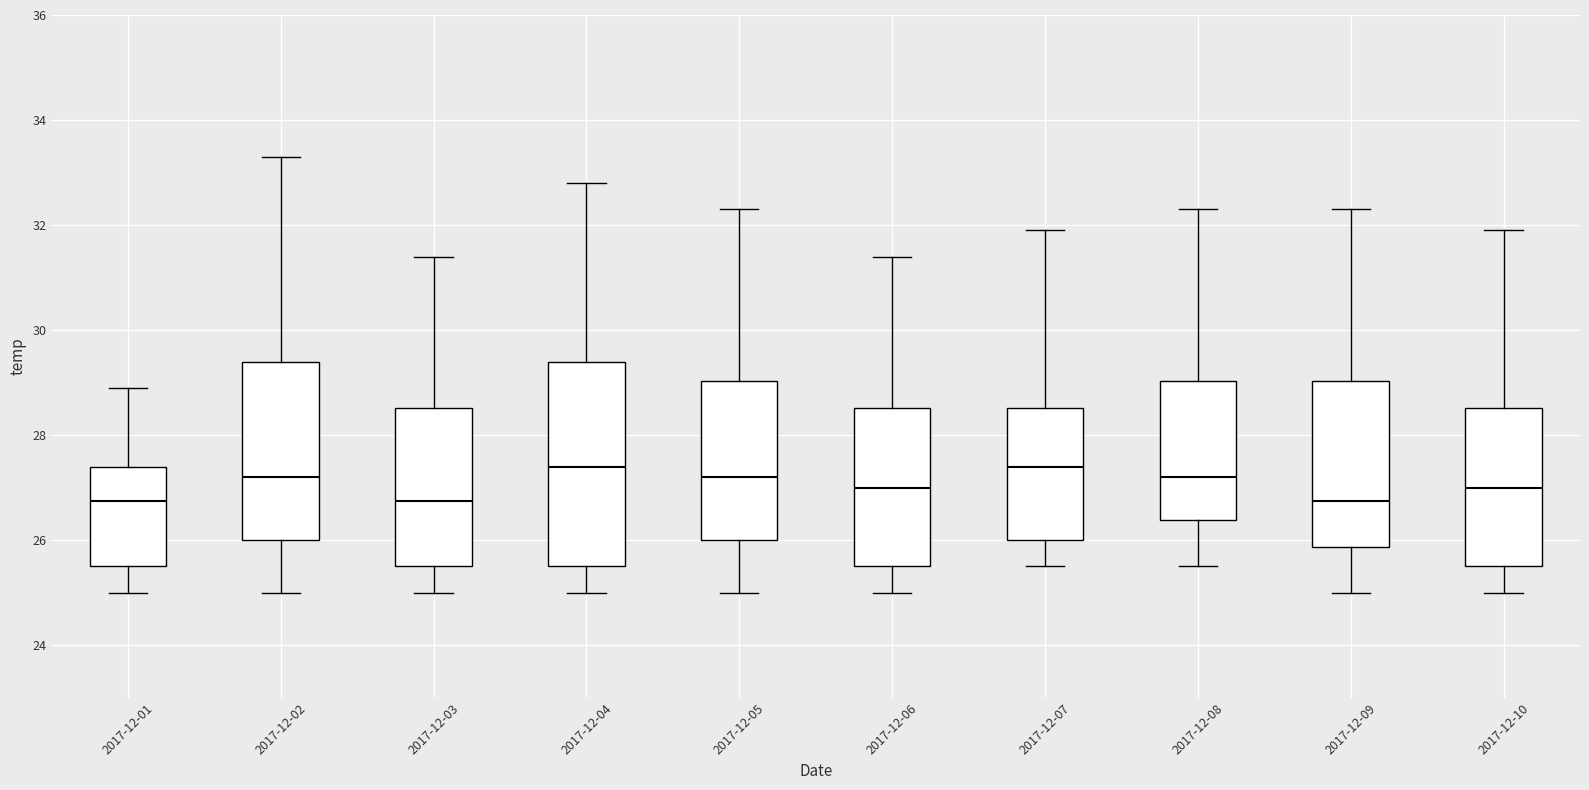

Which box is the tallest, from its lower edge to its upper edge?

2017-12-04